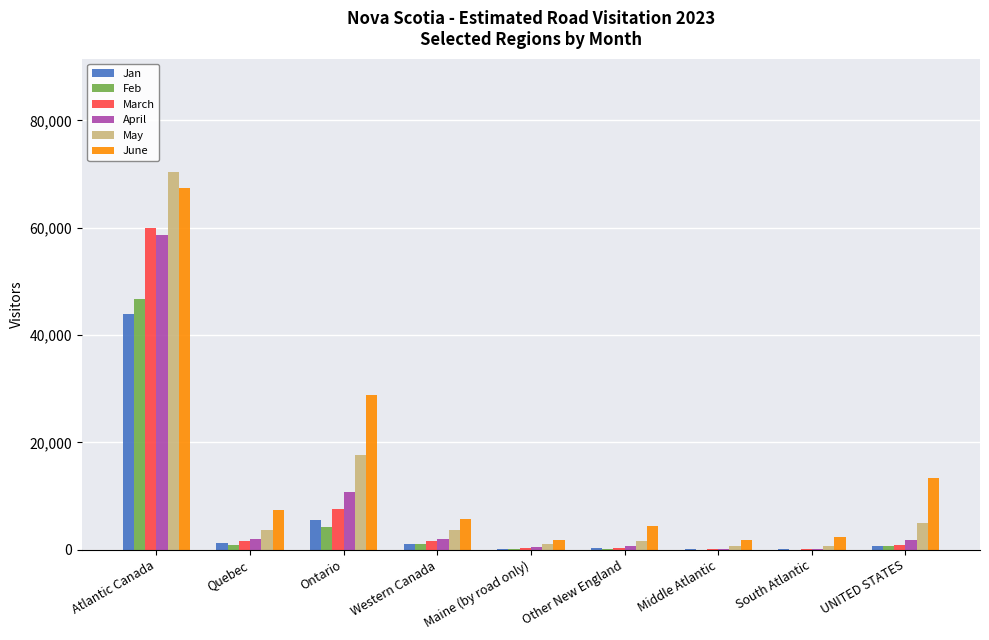

At which category is the sum across all series the highest?

Atlantic Canada